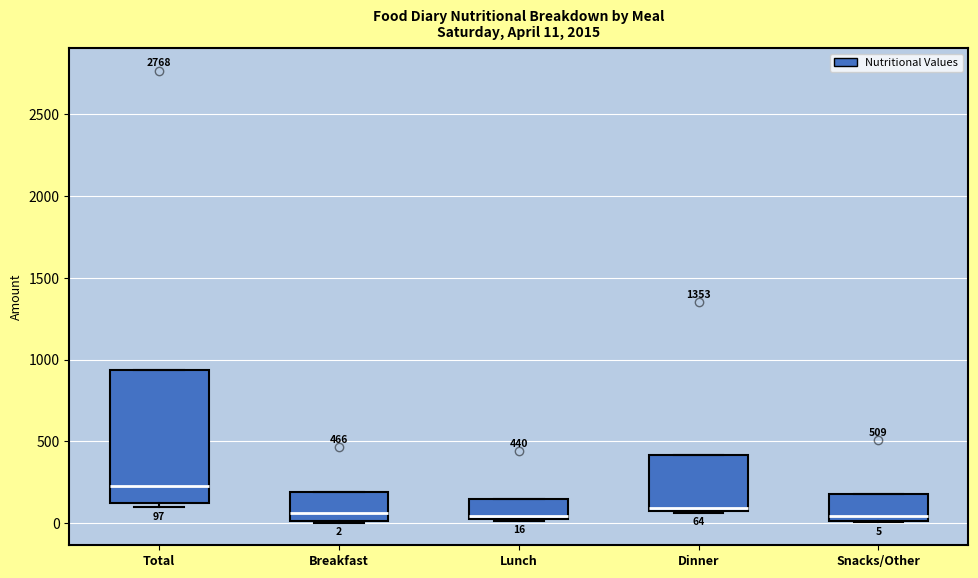

Which box has the highest median line?

Total